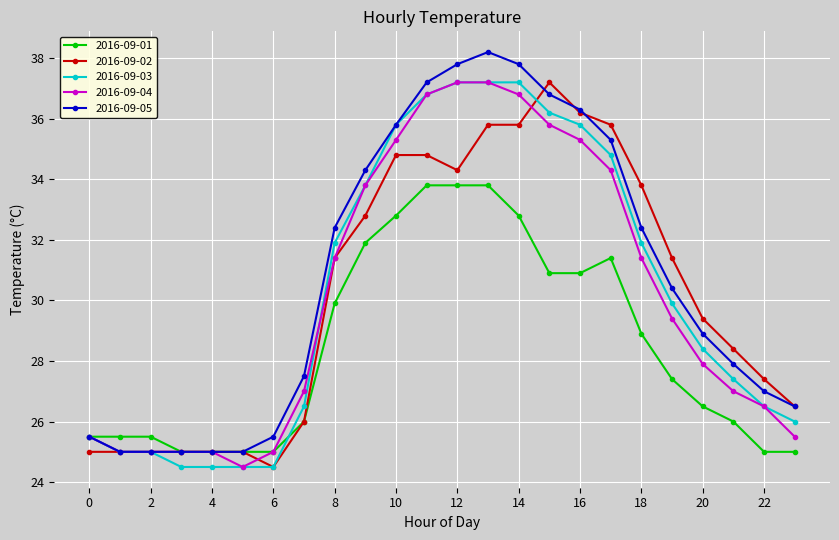

What is the sum of all 2016-09-02 values?

726.3